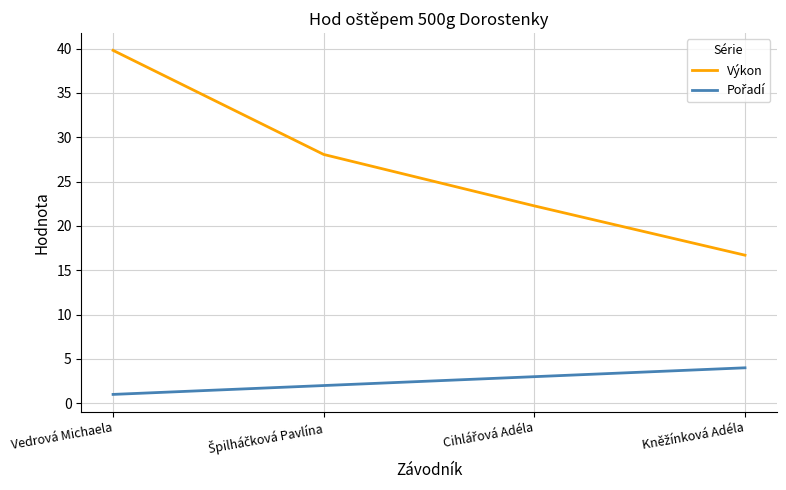

How many lines are shown in the chart?

2